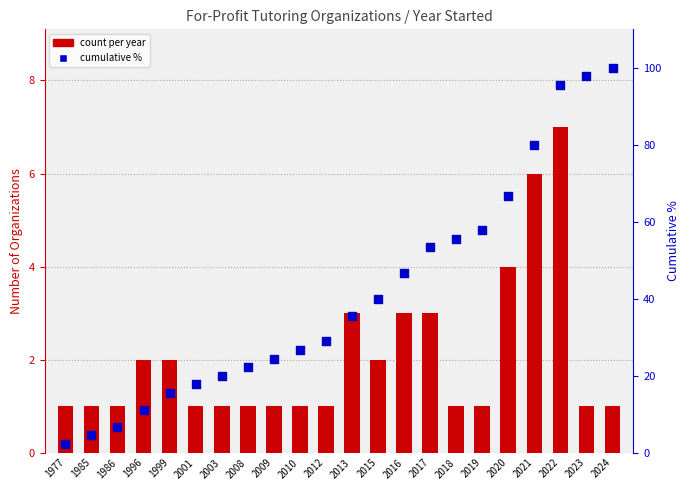

At which category is the sum across all series the highest?

2022